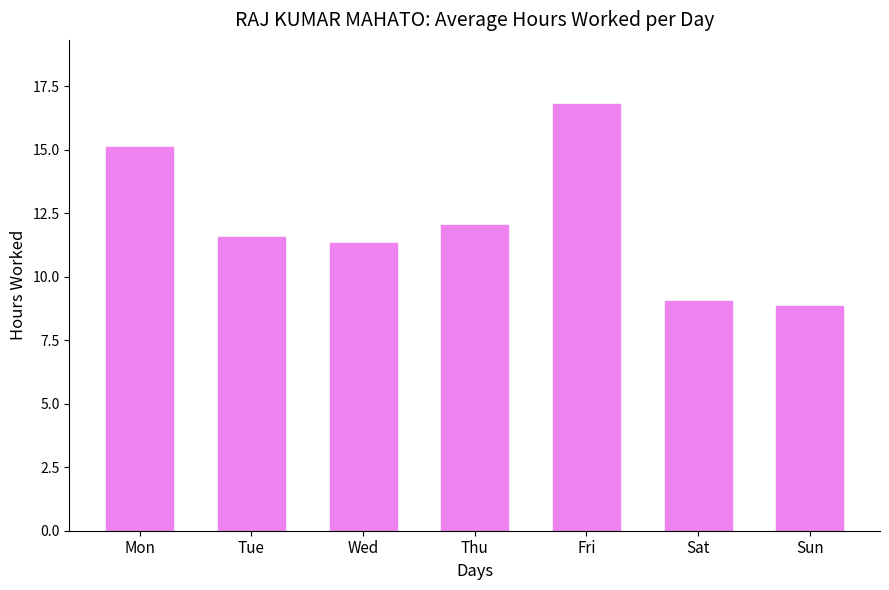

At which label does the data first exceed 11?

Mon